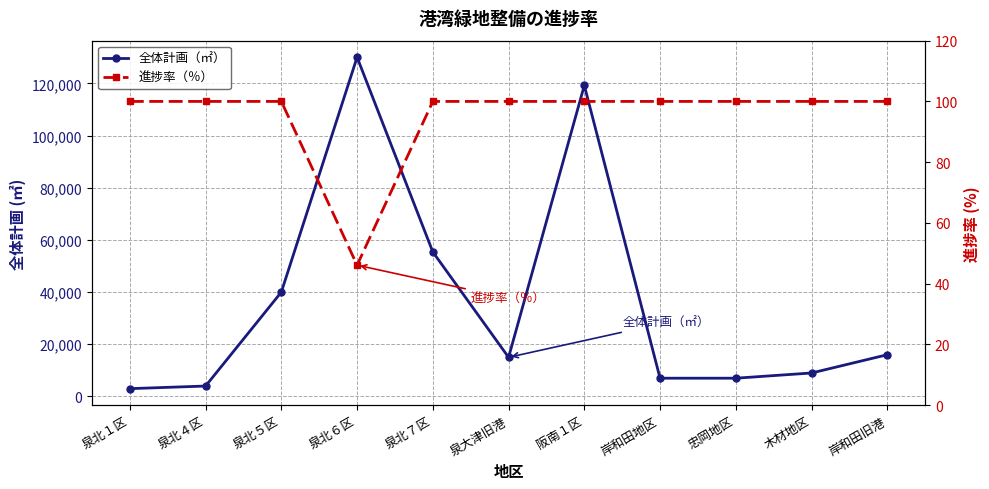

What is the difference between the highest and lowest values at 忠岡地区?

6900.0